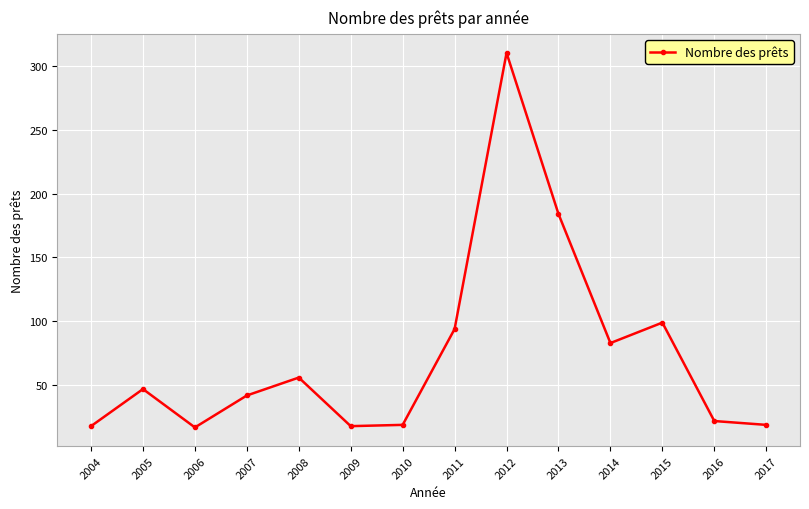

How many distinct data groups are displayed?

1